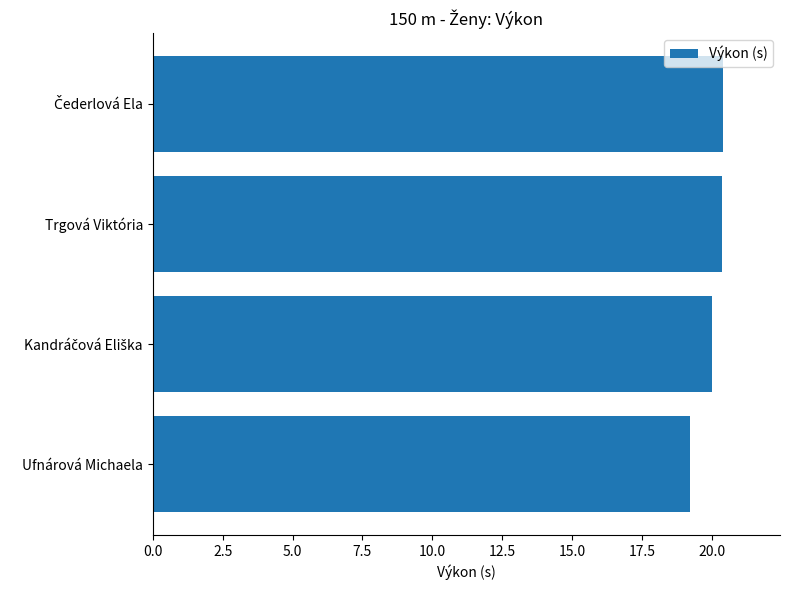

What is the greatest value displayed?

20.4